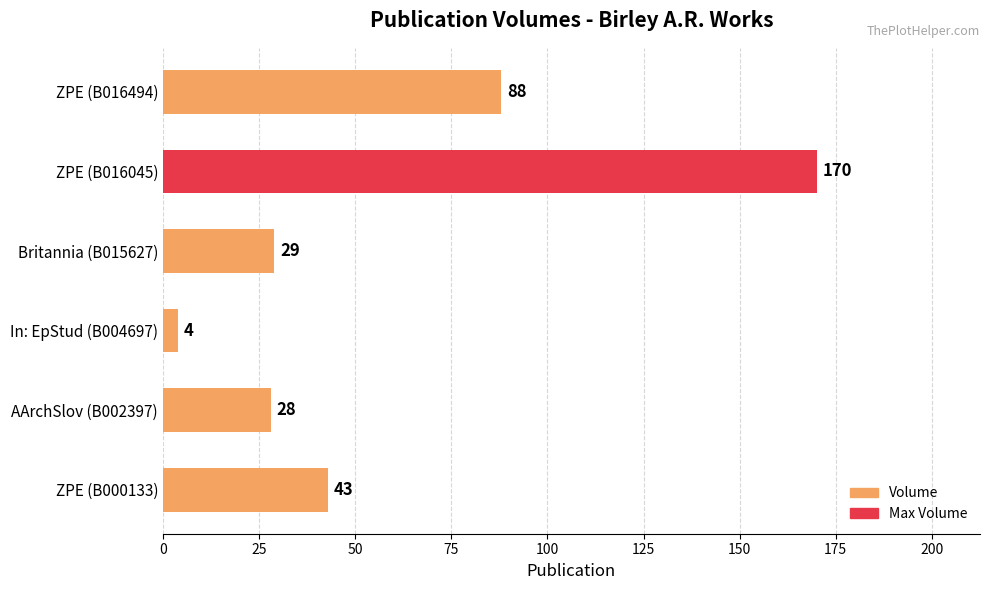

What is the sum of all values?

362